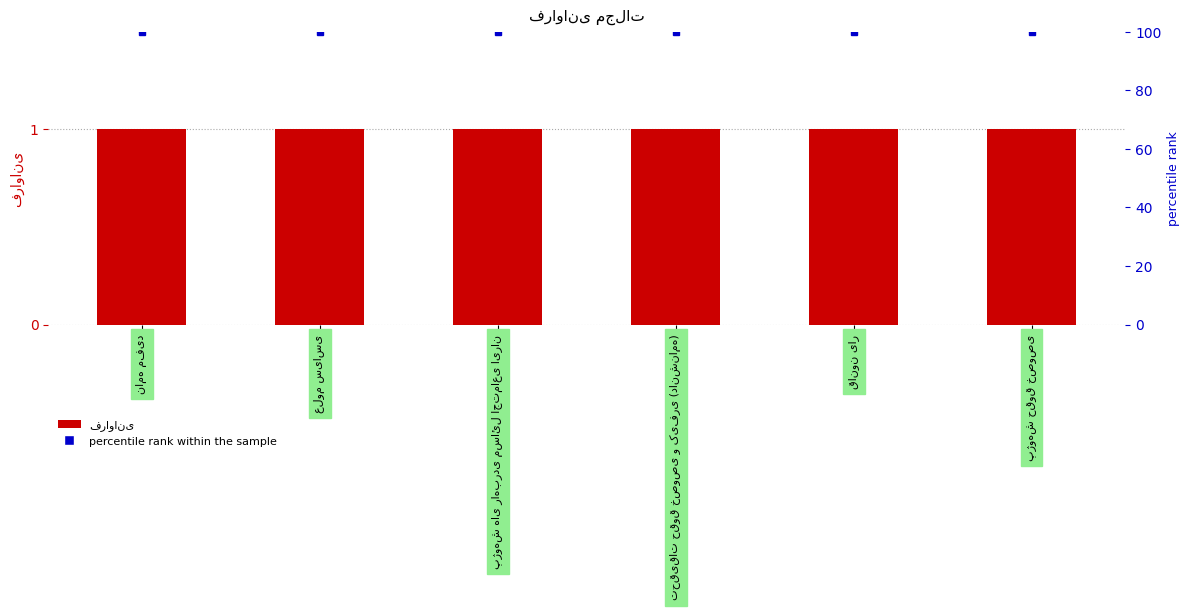

What is the total value across all series at پژوهش های راهبردی مسائل اجتماعی ایران?

101